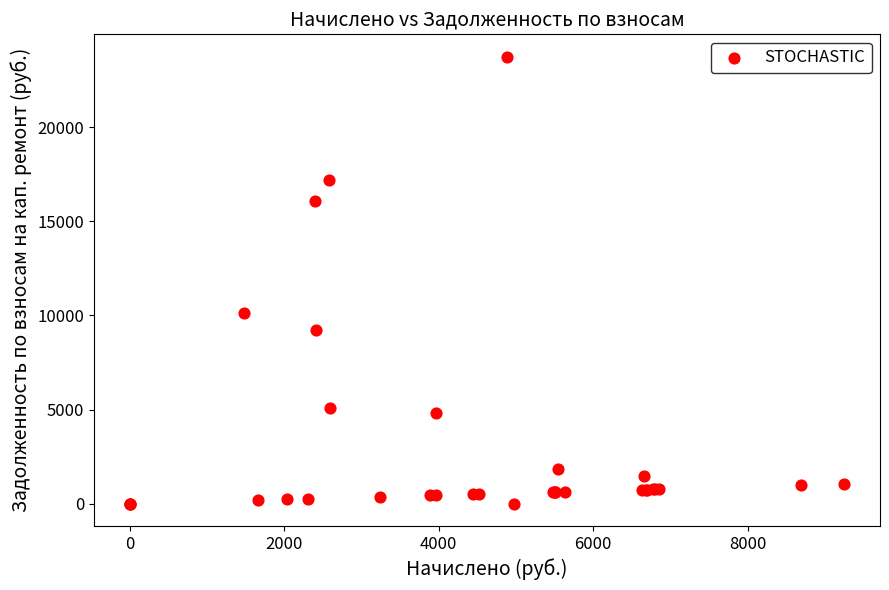

What Y value in the scatter plot is closest to 11879?

10150.1